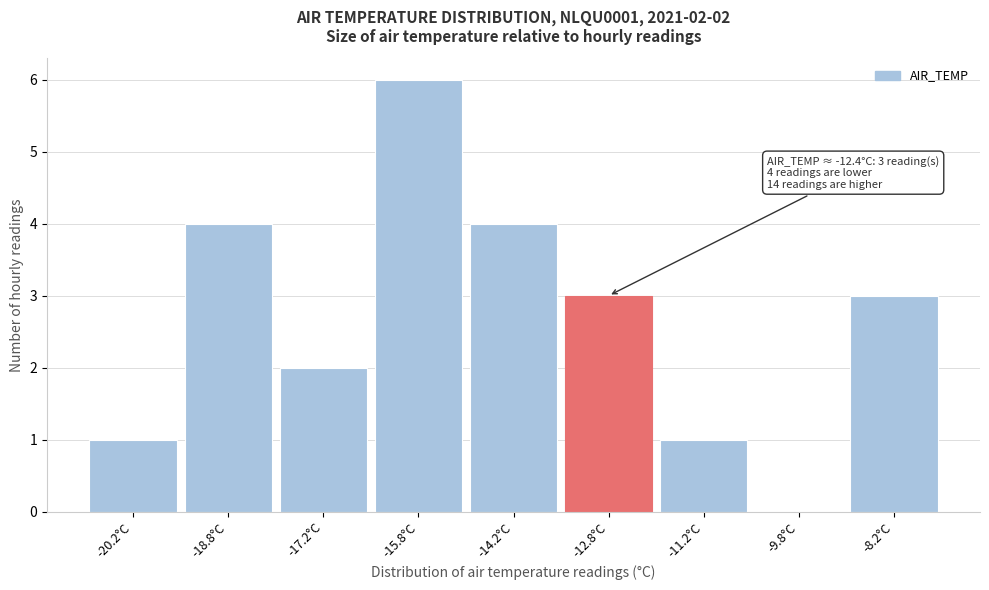

Over which range of the x-axis is the bar tallest?

-16.5 to -15.0